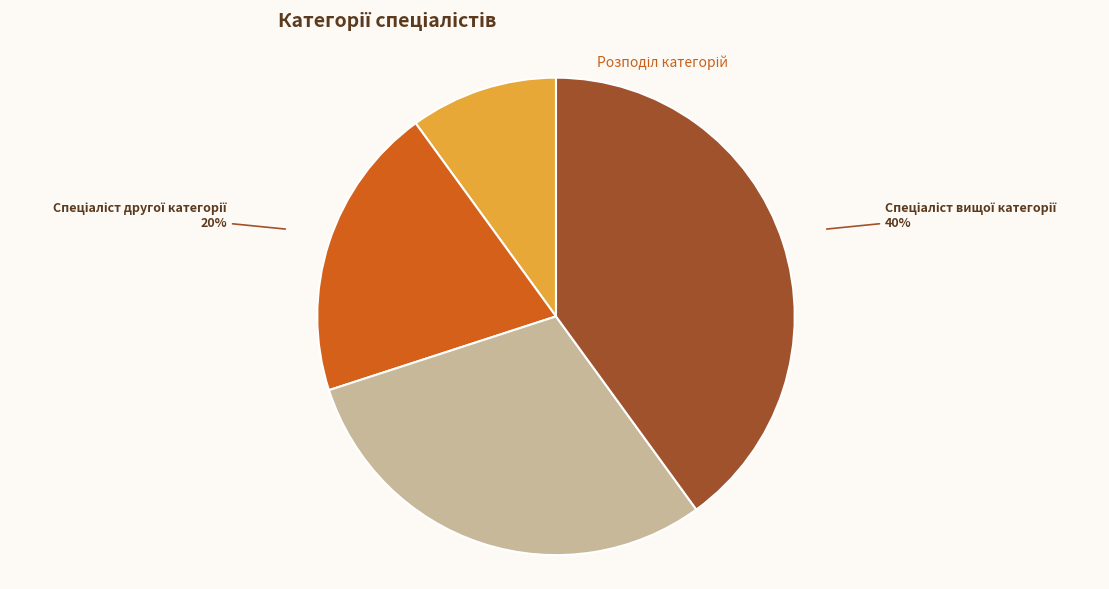

Is there a majority slice in this chart?

No